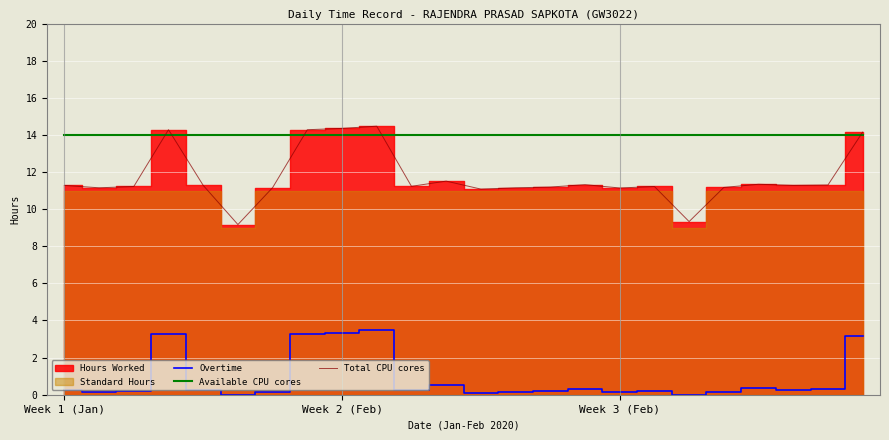

The value of Total CPU cores at 14 is 11.2. True or false?

True